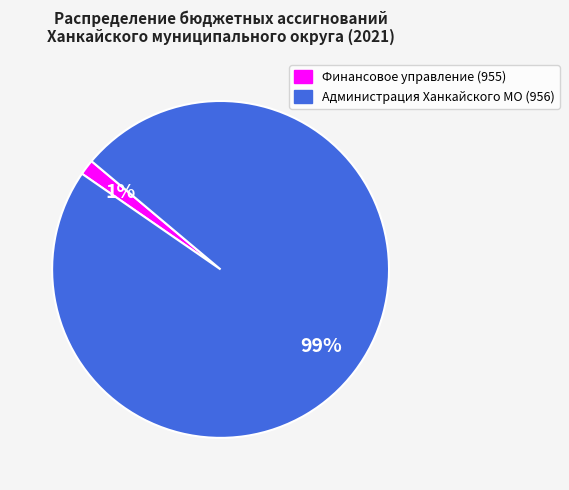

Does any single category account for the majority?

Yes